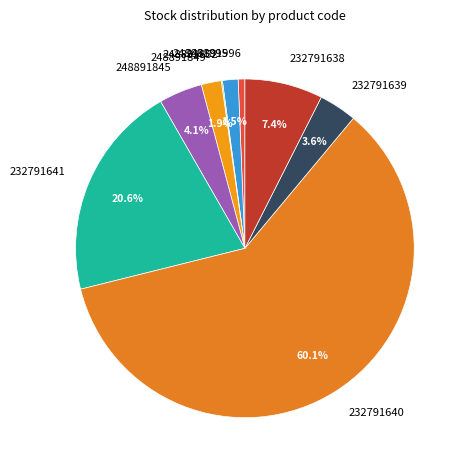

What is the largest slice in the pie chart?

232791640